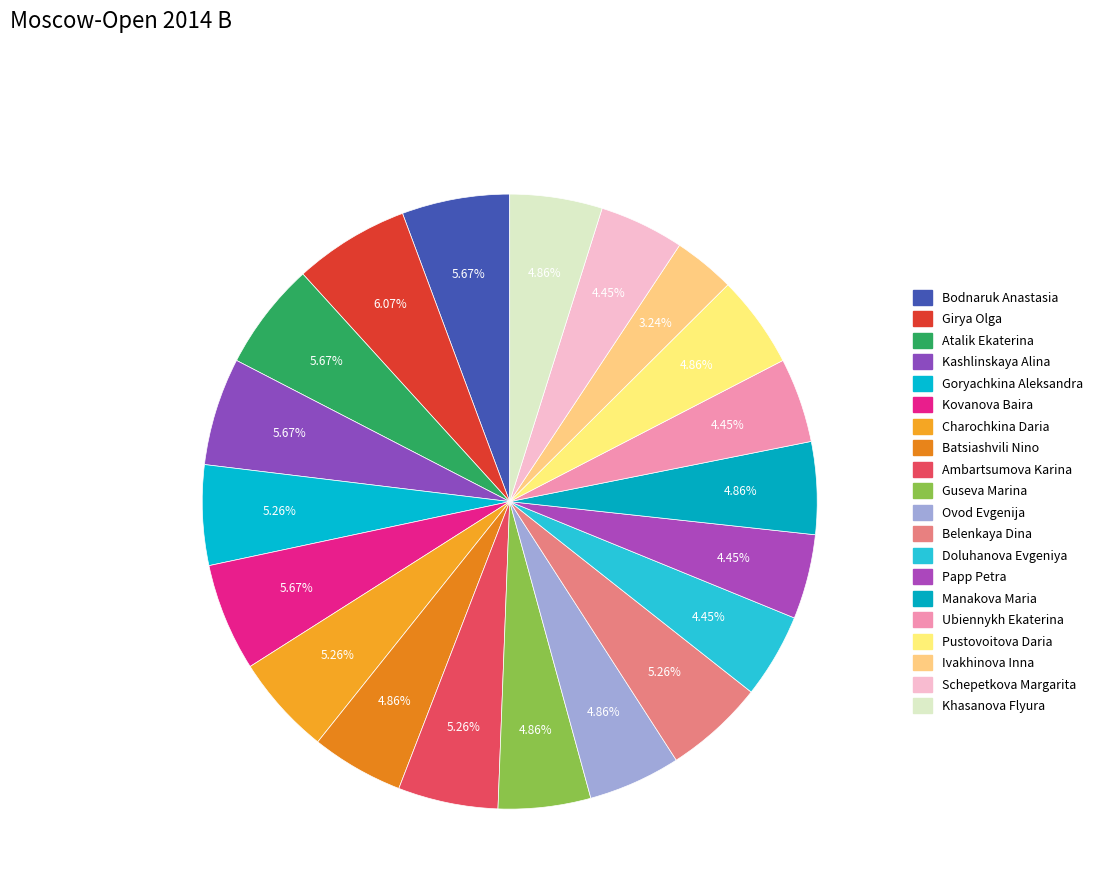

How many segments does this pie chart have?

20